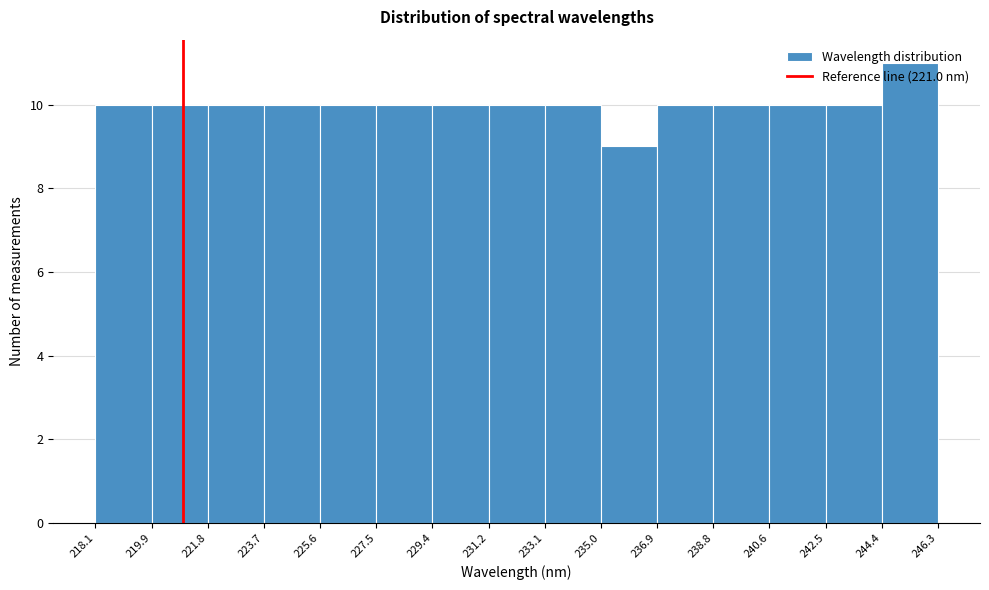

Reading left to right, list every bar in this chart as the range it spans on the x-axis followed by its height. The values are not printed on the chart, so give them approximately, as read against the axis.

218.1 to 219.9: 10
219.9 to 221.8: 10
221.8 to 223.7: 10
223.7 to 225.6: 10
225.6 to 227.5: 10
227.5 to 229.4: 10
229.4 to 231.2: 10
231.2 to 233.1: 10
233.1 to 235.0: 10
235.0 to 236.9: 9
236.9 to 238.8: 10
238.8 to 240.6: 10
240.6 to 242.5: 10
242.5 to 244.4: 10
244.4 to 246.3: 11